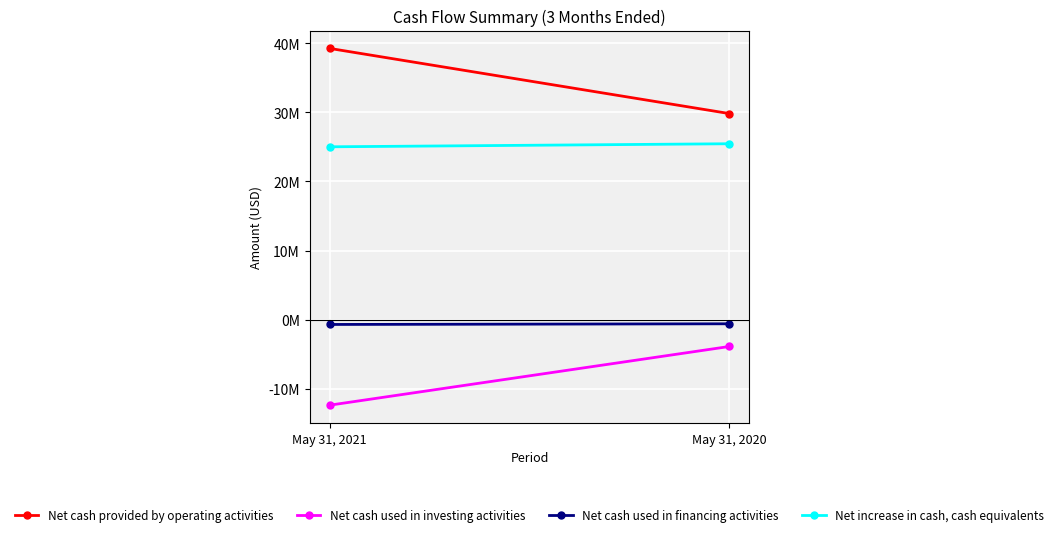

List the series in order of their peak value, highest first.

Net cash provided by operating activities, Net increase in cash, cash equivalents, Net cash used in financing activities, Net cash used in investing activities